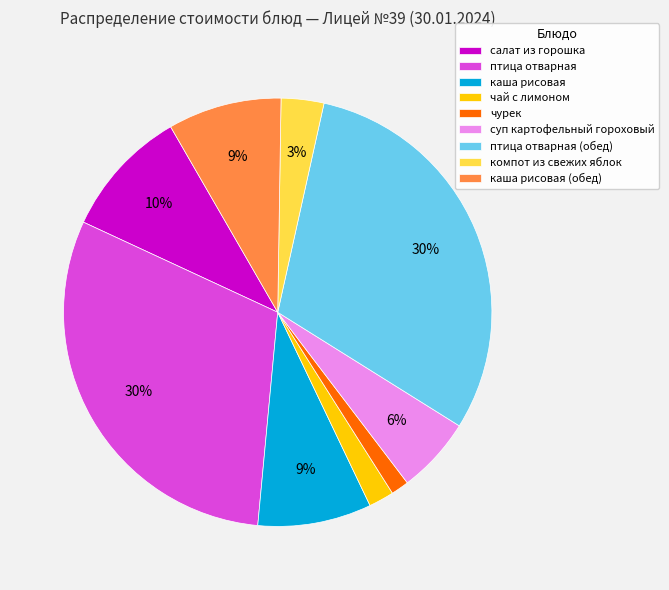

Do каша рисовая and каша рисовая (обед) together represent more than half of the pie?

No